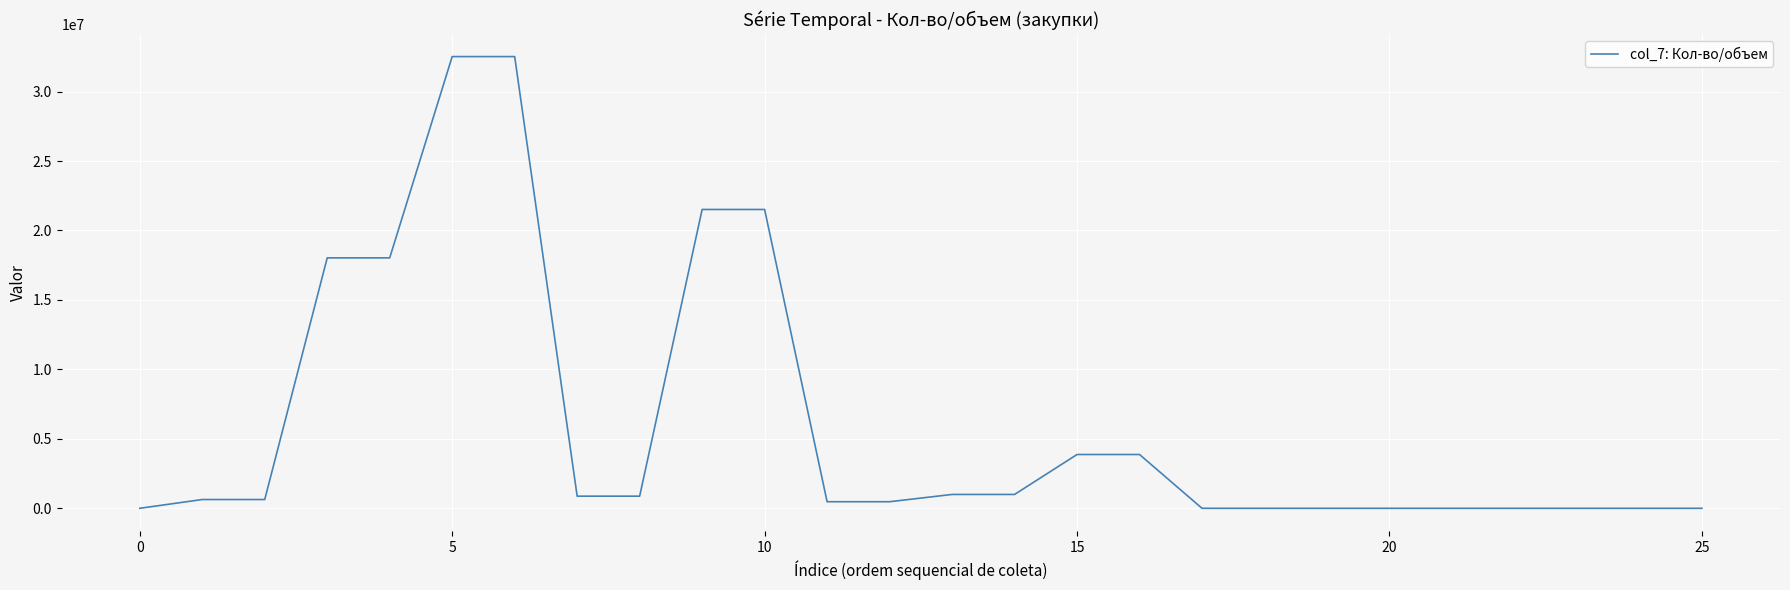

What is the average value?

6070399.0